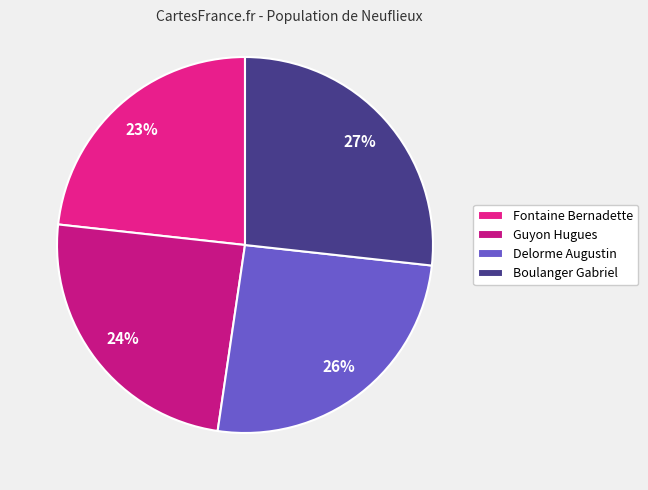

Which slice is the largest?

Boulanger Gabriel